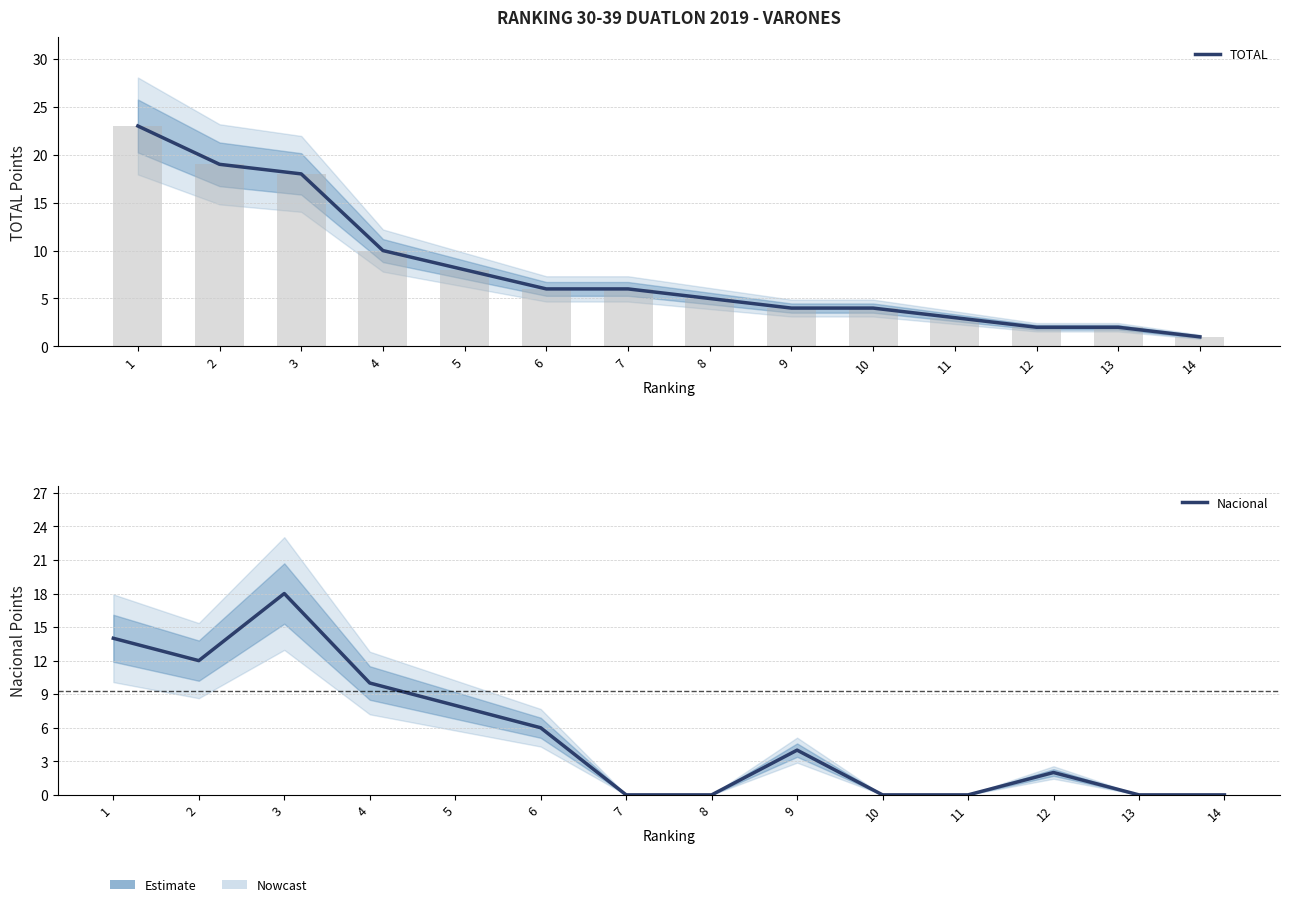

Reading left to right, extract all data points from this chart.

TOTAL: 23	19	18	10	8	6	6	5	4	4	3	2	2	1
Nacional: 14	12	18	10	8	6	0	0	4	0	0	2	0	0